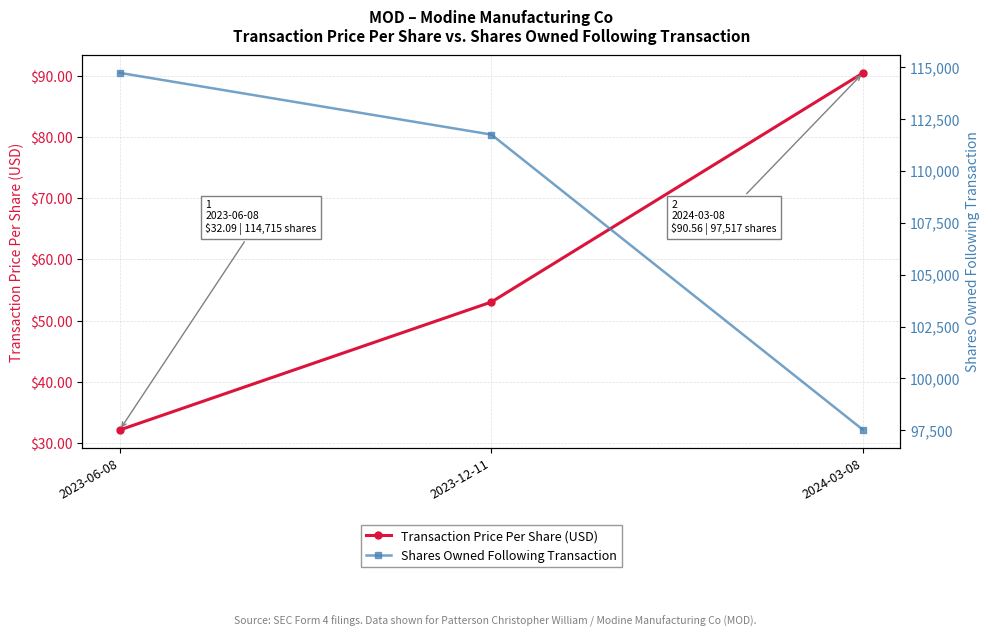

Between 2023-06-08 and 2023-12-11, which series saw the biggest shift?

Shares Owned Following Transaction